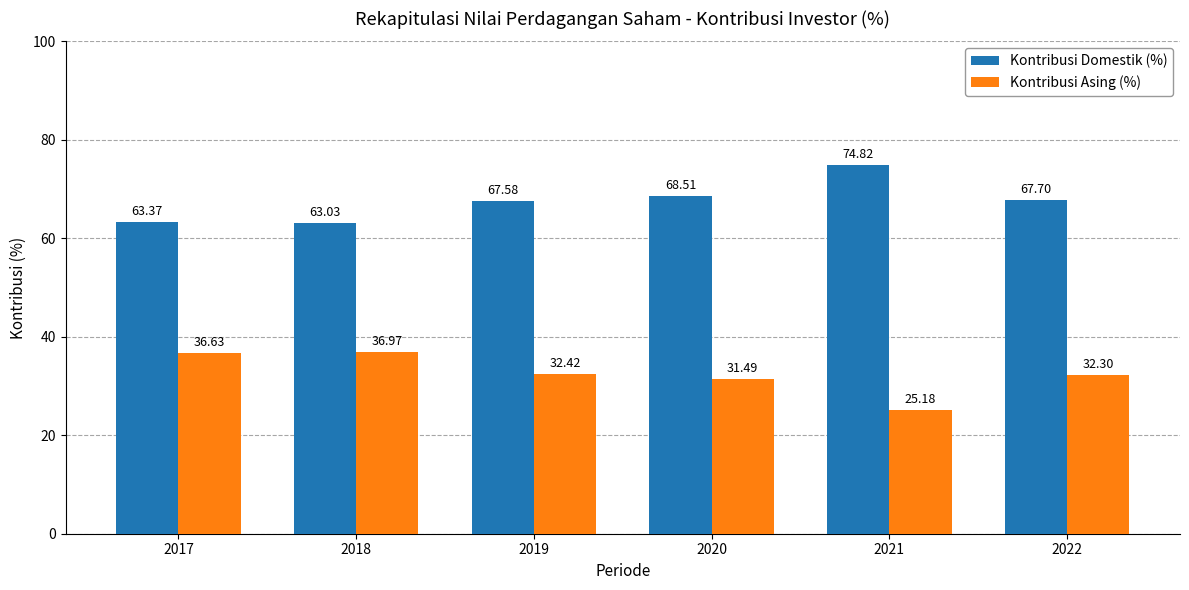

Where is Kontribusi Asing (%) nearest to the value 31?

2020